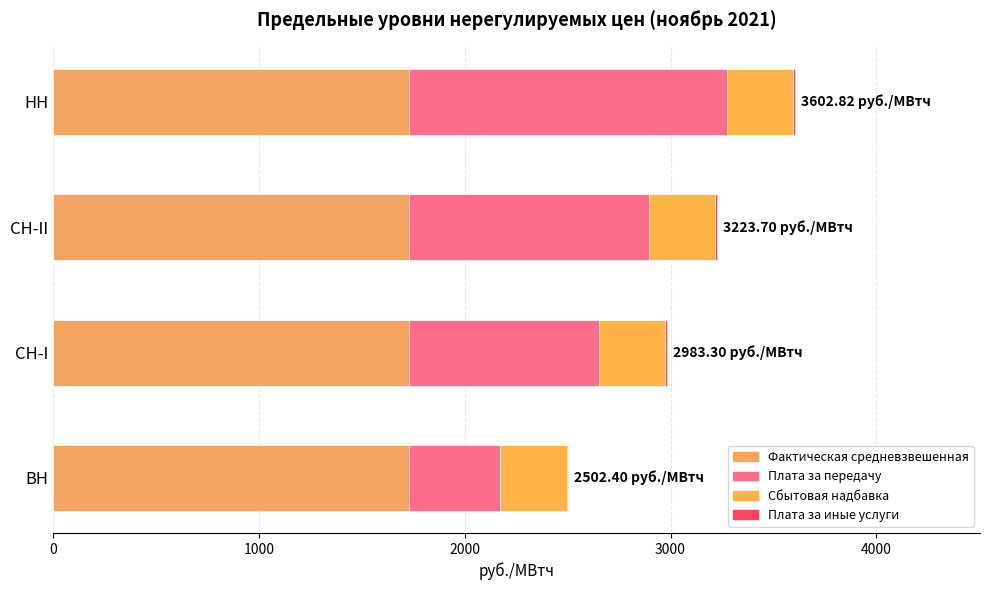

How many distinct data groups are displayed?

4